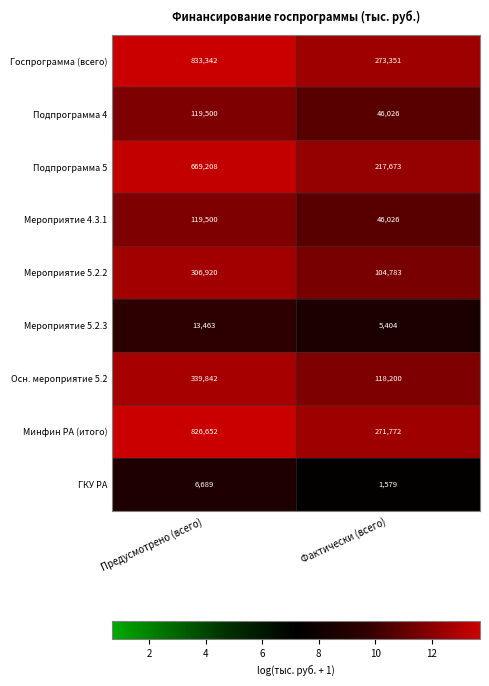

What is the total value across all series at Фактически (всего)?

1084814